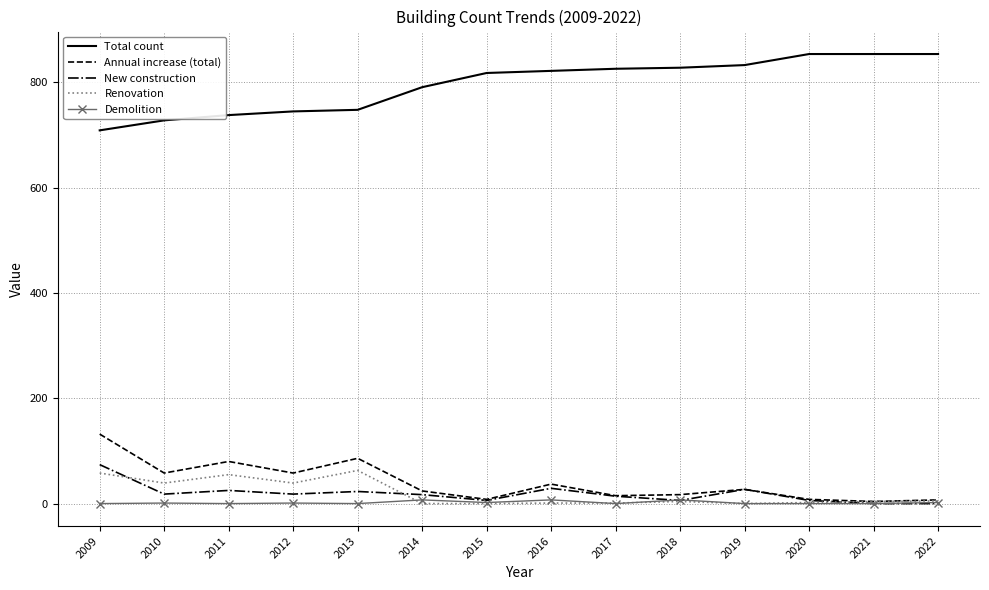

At how many categories does at least one series exceed 734?

12